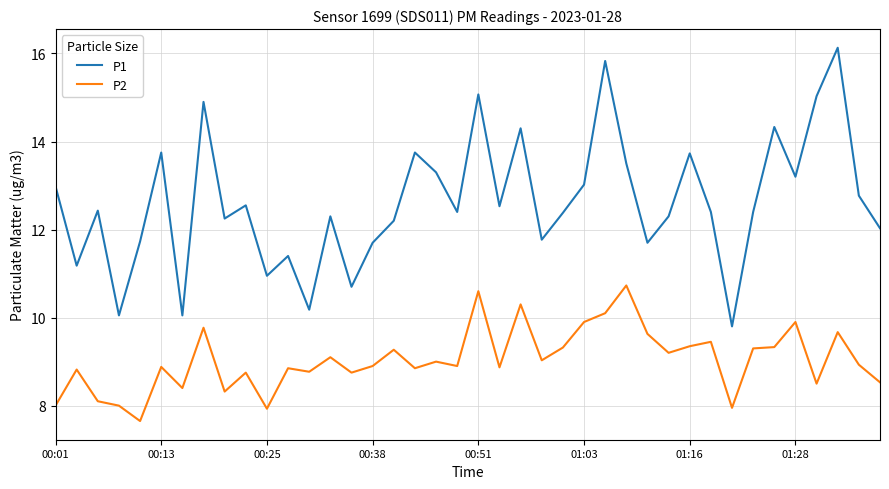

What is the greatest value displayed?

16.1